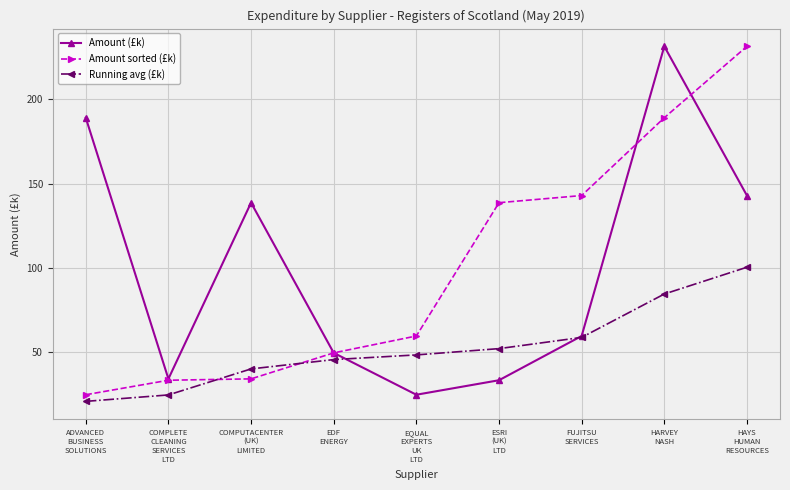

What is the value of the Running avg (£k) point at the 7th from the left?

58.9